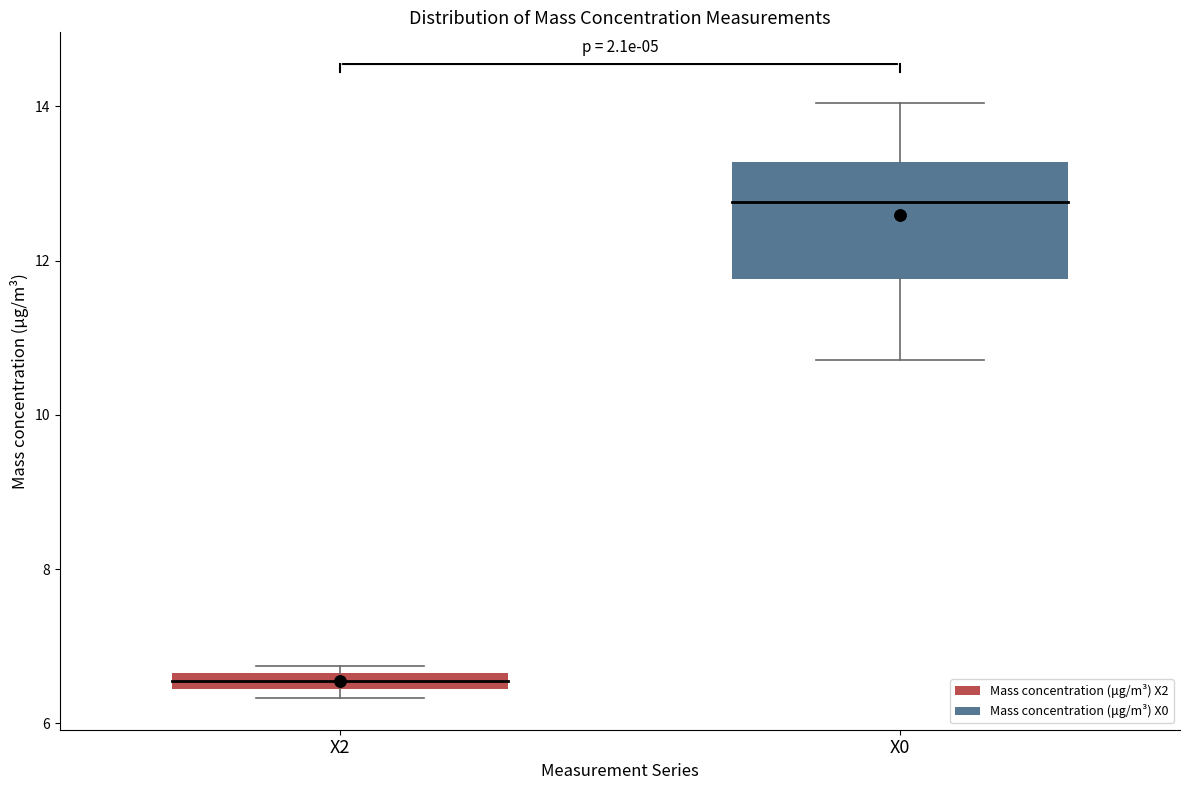

Comparing the boxes themselves (not the whiskers), which one is the tallest?

X0